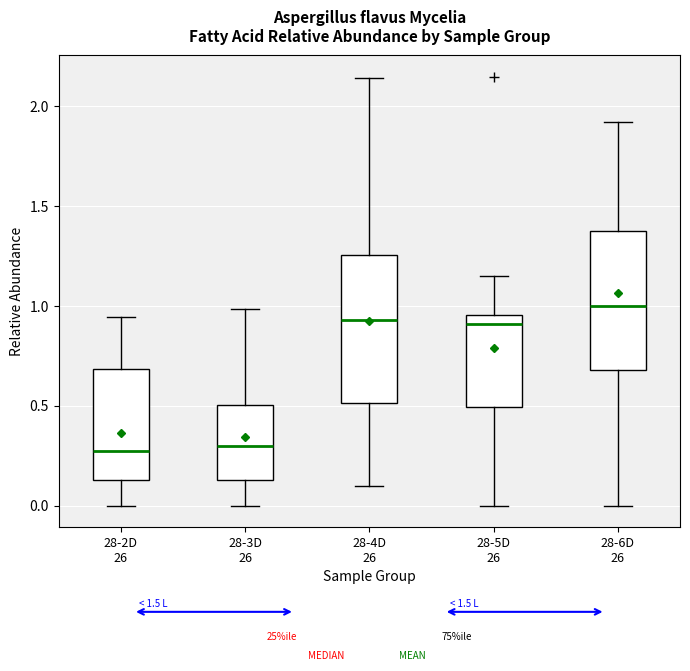

Reading left to right, read every box against the y-axis: the position of its median line, the range the box covers, and the ends of its whiskers. The values are not printed on the chart, so give them approximately, as read against the axis.

28-2D 26: median 0.25, box 0.15 to 0.70, whiskers 0.00 to 0.95
28-3D 26: median 0.30, box 0.15 to 0.50, whiskers 0.00 to 1.00
28-4D 26: median 0.95, box 0.50 to 1.25, whiskers 0.10 to 2.15
28-5D 26: median 0.90, box 0.50 to 0.95, whiskers 0.00 to 1.15
28-6D 26: median 1.00, box 0.70 to 1.40, whiskers 0.00 to 1.90